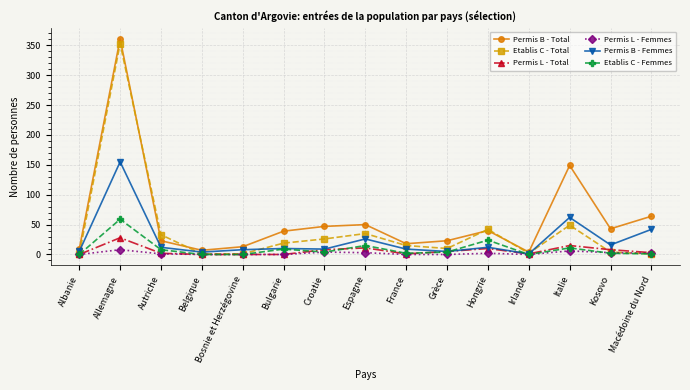

What position from the left is Belgique?

4